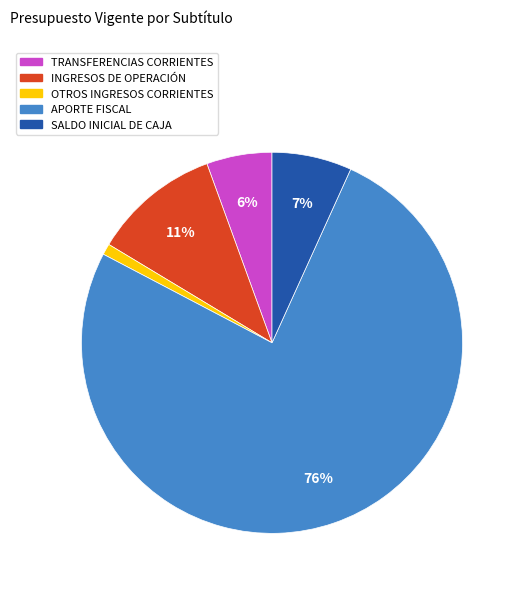

Between OTROS INGRESOS CORRIENTES and APORTE FISCAL, which is larger?

APORTE FISCAL